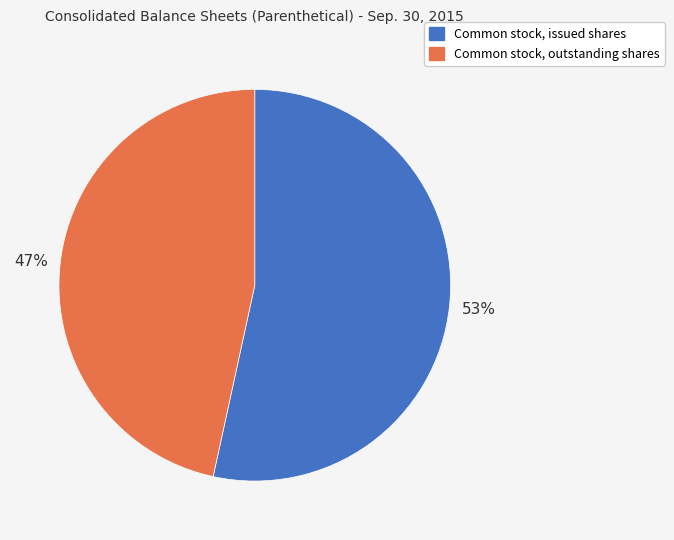

What percentage is the Common stock, outstanding shares slice, to the nearest percent?

47%